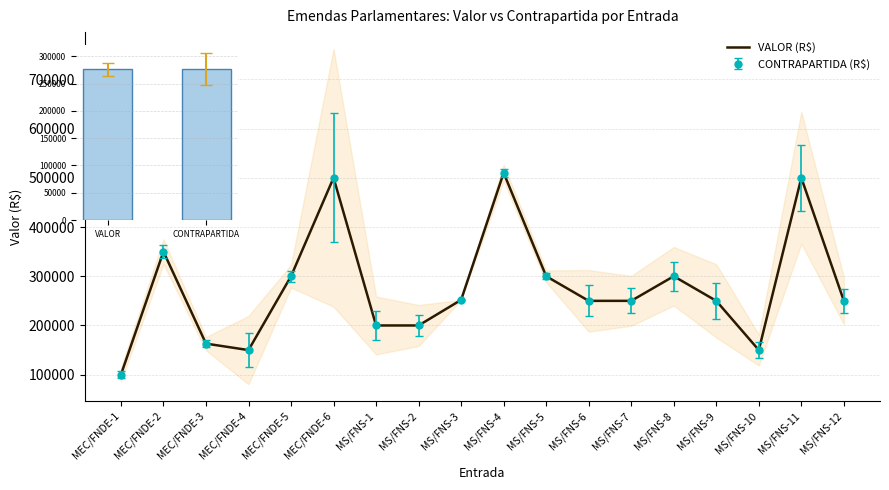

What is the approximate value at MEC/FNDE-6?

500000